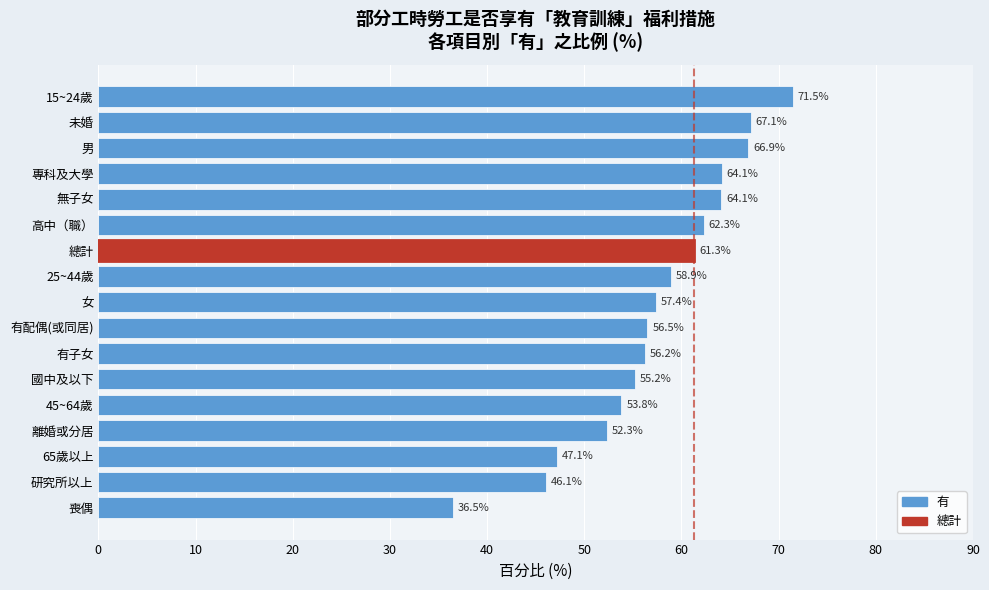

Reading bottom to top, list all the values displayed in this chart.

喪偶=36.5	研究所以上=46.1	65歲以上=47.1	離婚或分居=52.3	45~64歲=53.8	國中及以下=55.2	有子女=56.2	有配偶(或同居)=56.5	女=57.4	25~44歲=58.9	總計=61.3	高中（職）=62.3	無子女=64.1	專科及大學=64.1	男=66.9	未婚=67.1	15~24歲=71.5